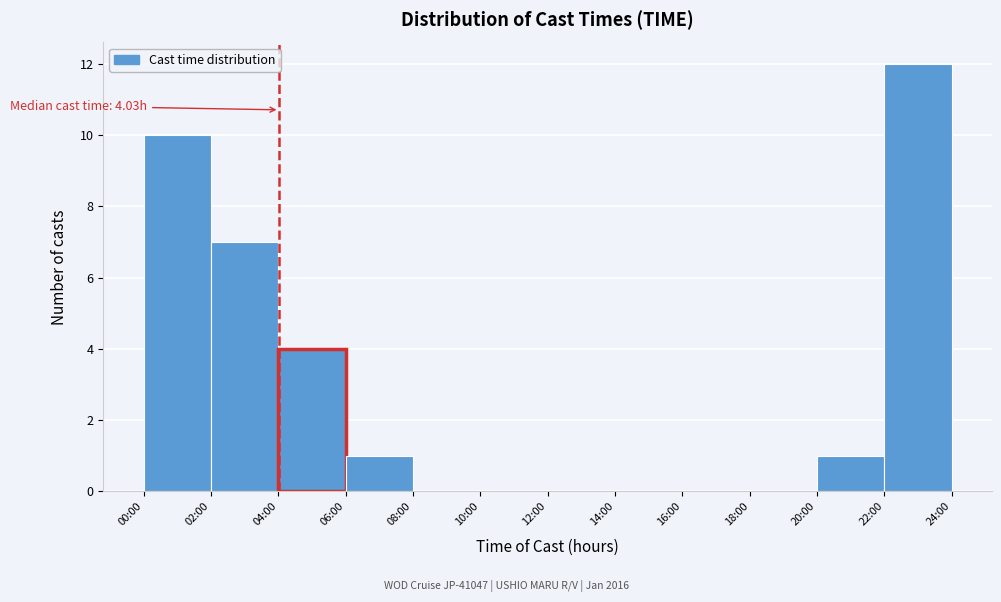

Reading left to right, what are all the values shown in this chart?

00:00=10	02:00=7	04:00=4	06:00=1	08:00=0	10:00=0	12:00=0	14:00=0	16:00=0	18:00=0	20:00=1	22:00=12